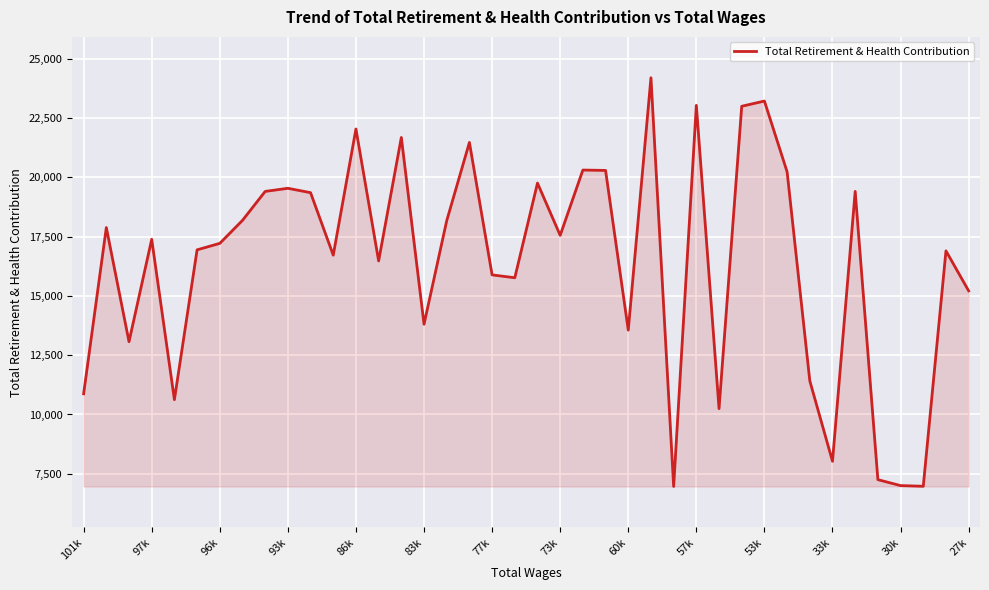

What is the difference between the maximum and minimum values?

17231